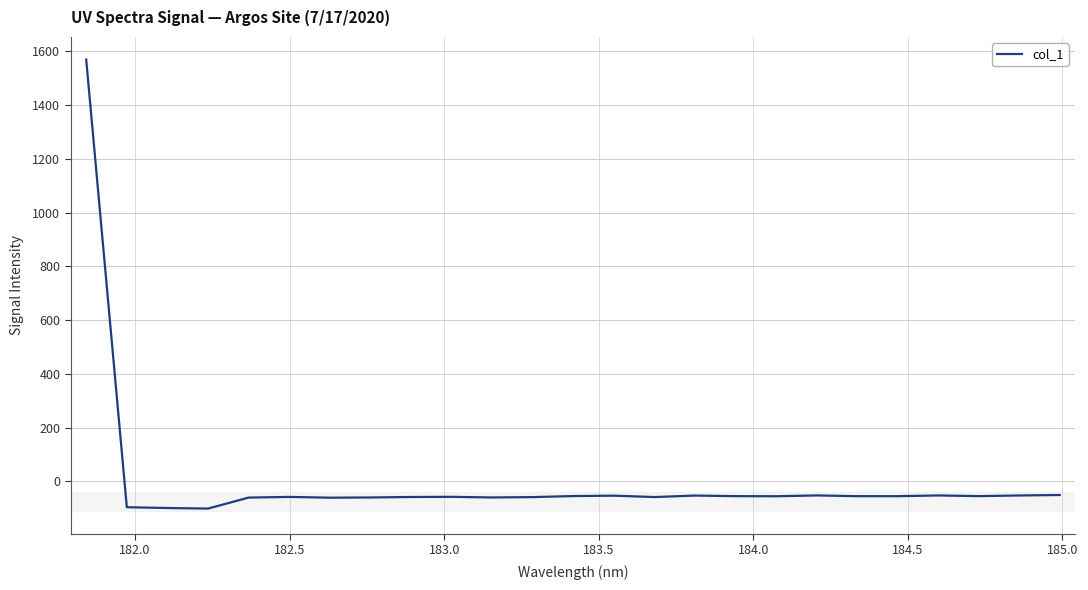

How many negative values are there?

24